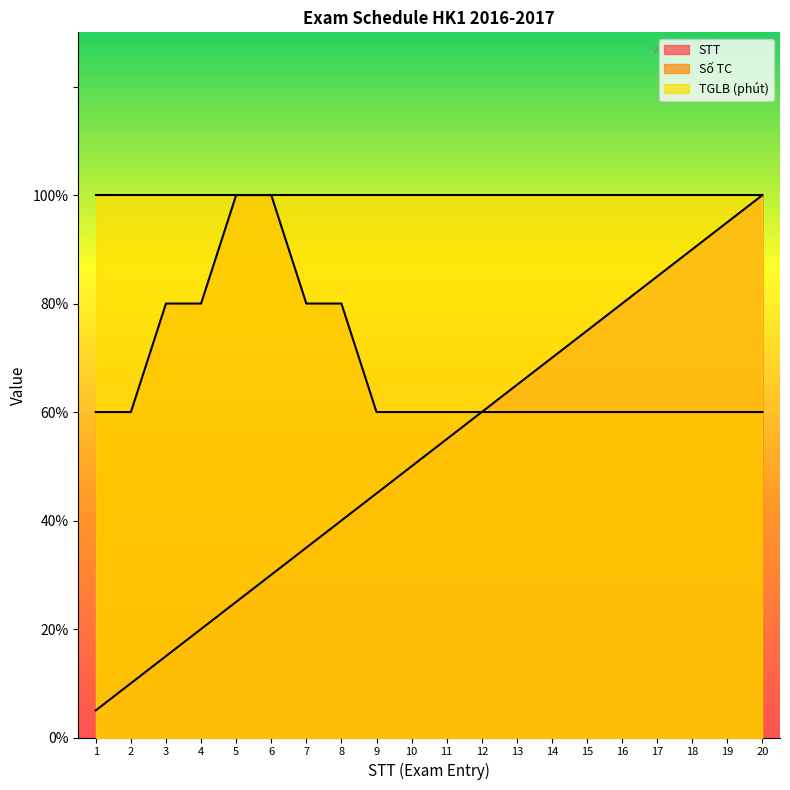

What is the value of the STT point at the 7th from the left?

35.0